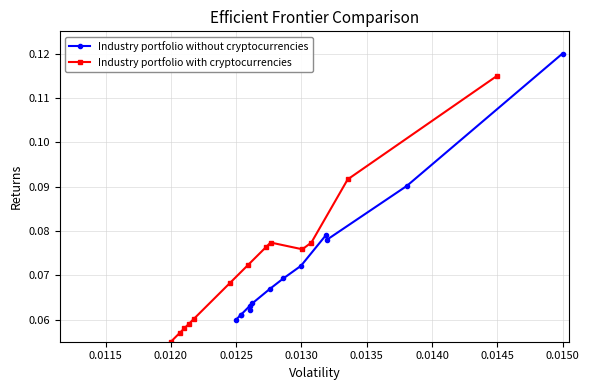

At which label does Industry portfolio with cryptocurrencies reach its peak?

0.0145